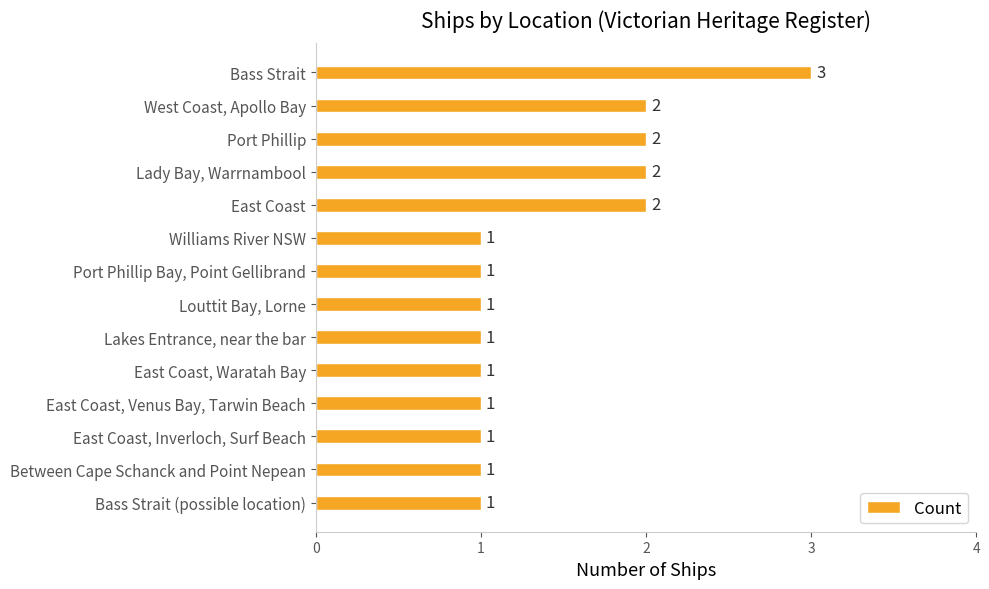

How many bars are there in total?

14